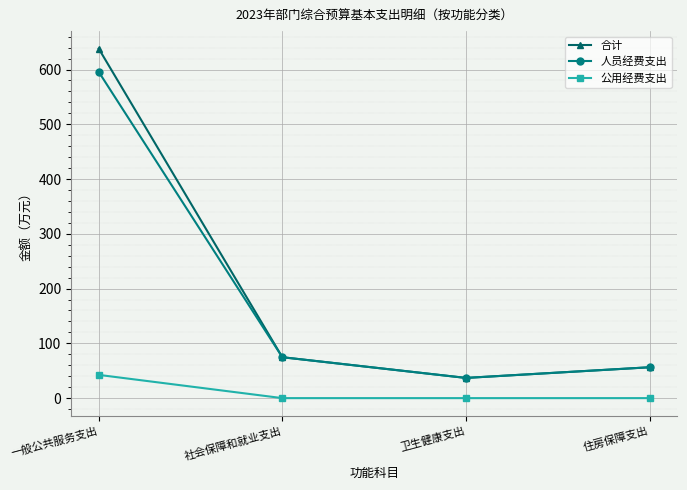

Reading left to right, extract all data points from this chart.

合计: 一般公共服务支出=638.2	社会保障和就业支出=74.7	卫生健康支出=36.9	住房保障支出=56.3
人员经费支出: 一般公共服务支出=595.8	社会保障和就业支出=74.7	卫生健康支出=36.9	住房保障支出=56.3
公用经费支出: 一般公共服务支出=42.5	社会保障和就业支出=0.0	卫生健康支出=0.0	住房保障支出=0.0